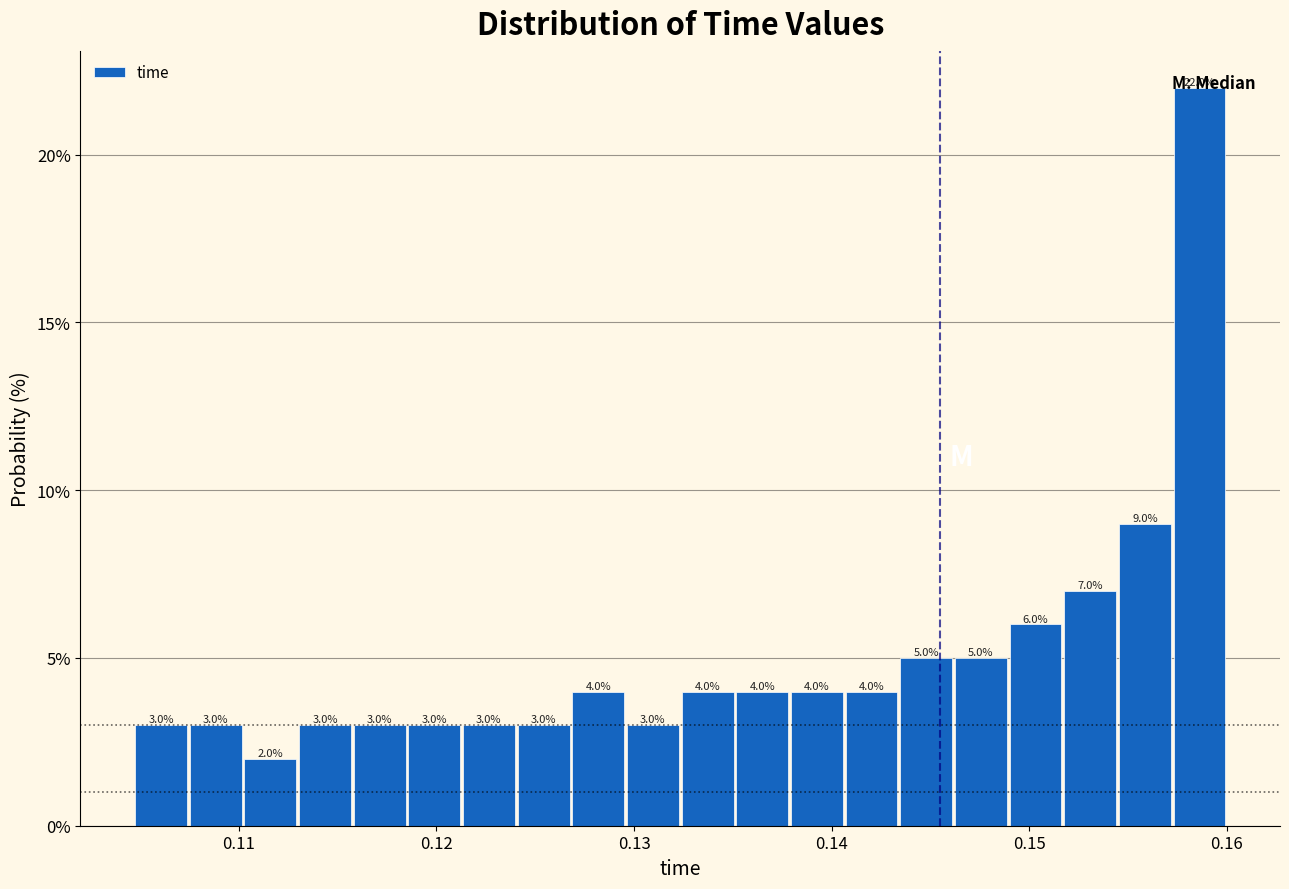

Around what value on the x-axis is the tallest bar? Give the approximate position of its centre, as read against the axis.

0.159